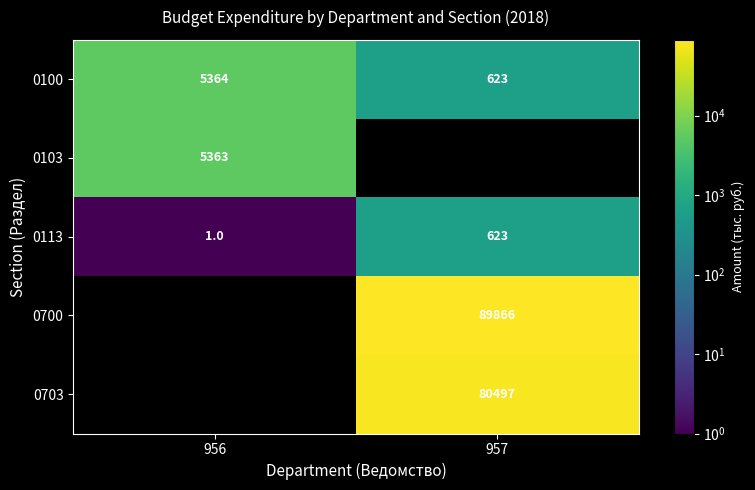

The value of 0103 at 956 is 7685. True or false?

False